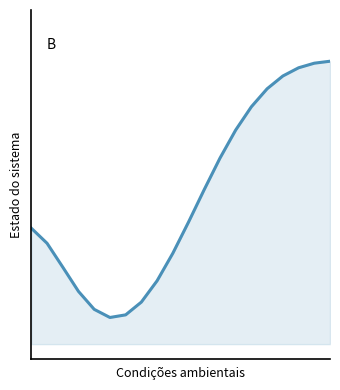

What is the sum of all values?

10.0